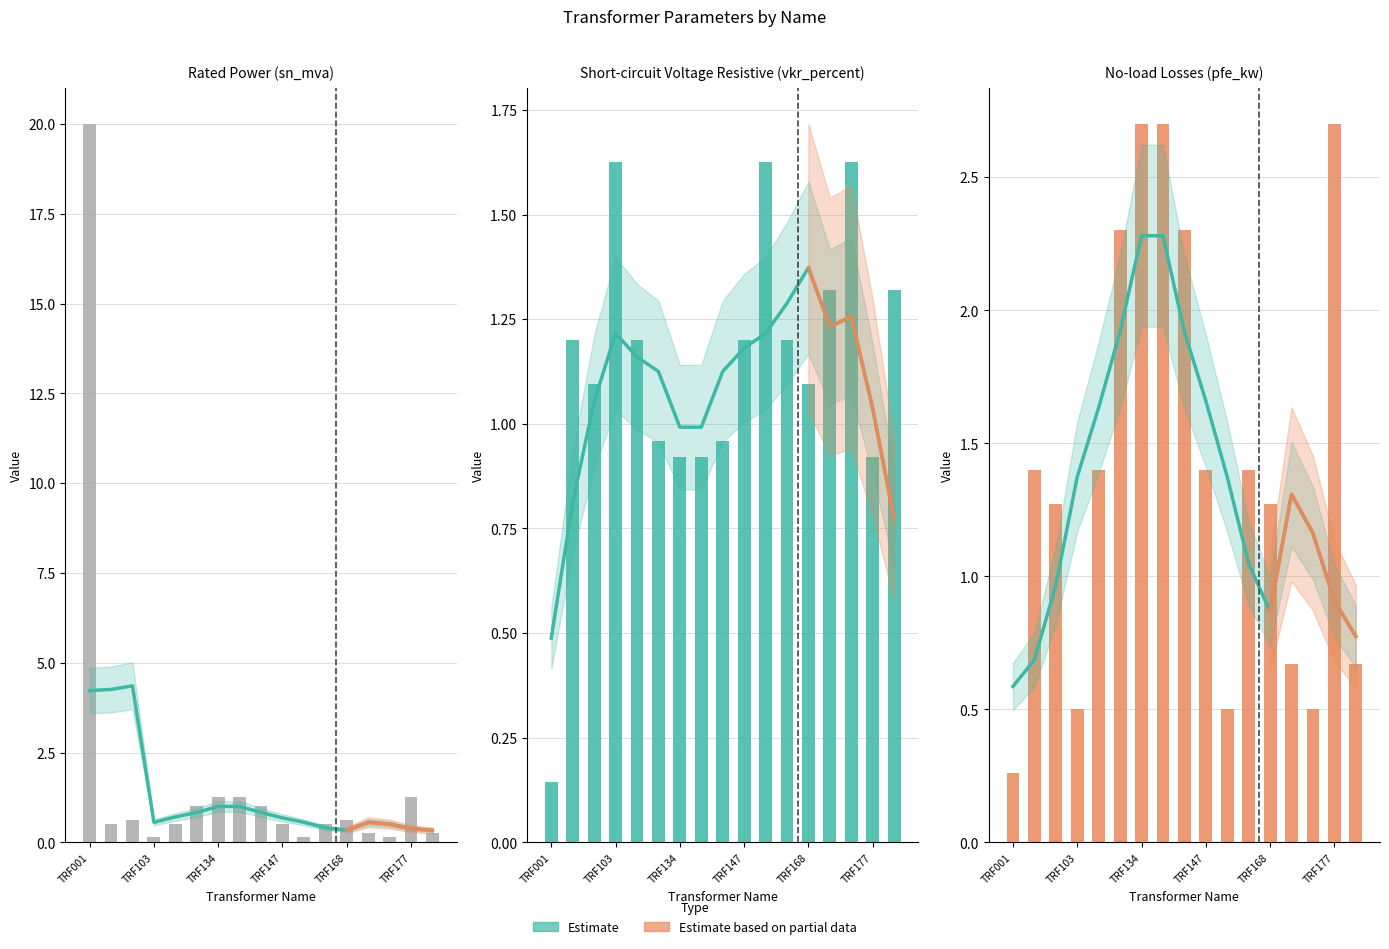

What is the approximate value of sn_mva at TRF136?

1.2